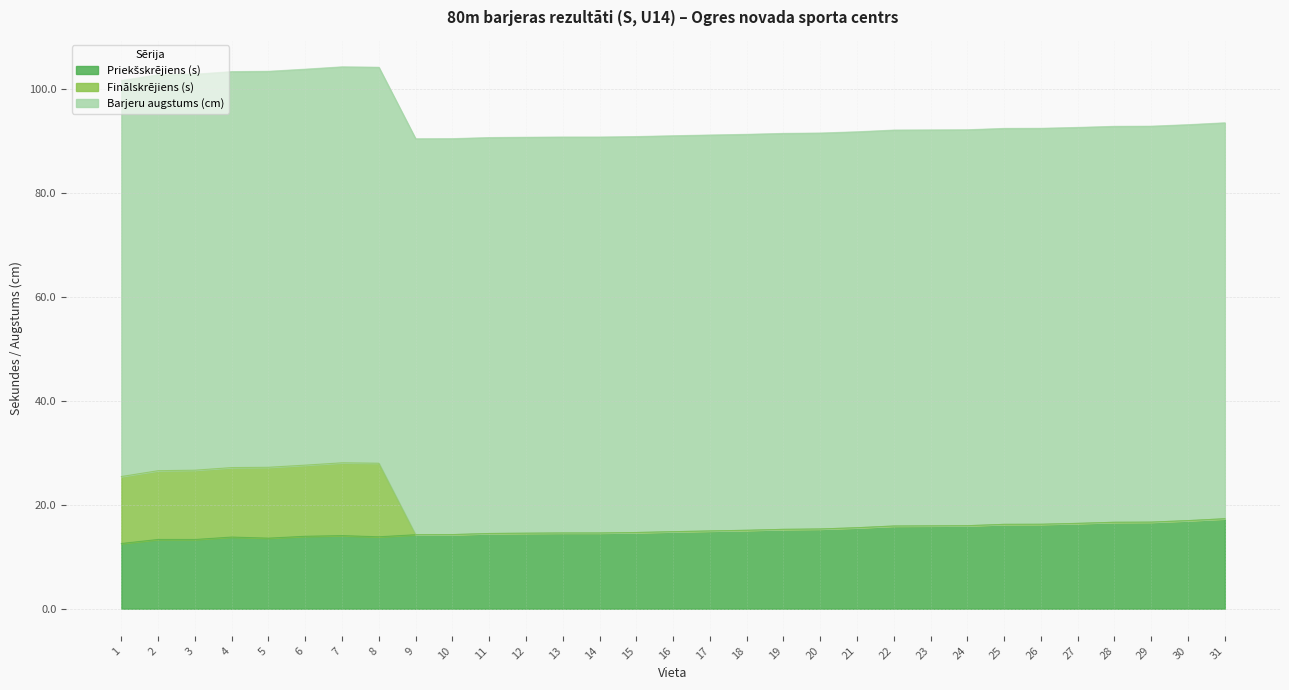

What is the total value across all series at 10?

90.5